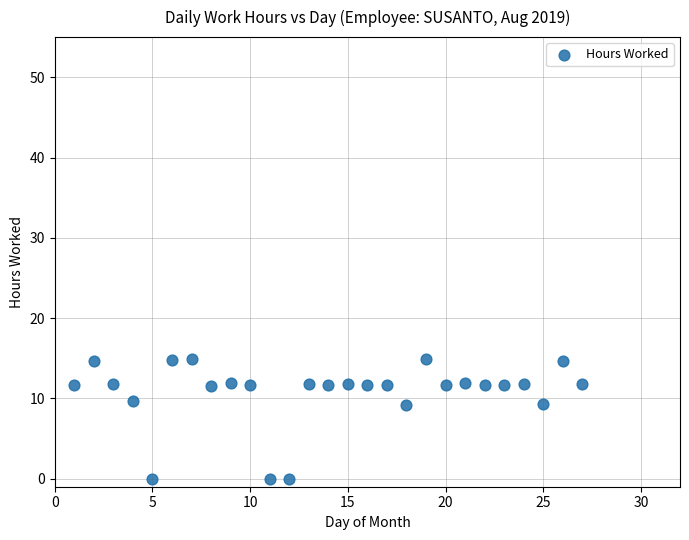

What is the range of X values (max minus min)?

26.0